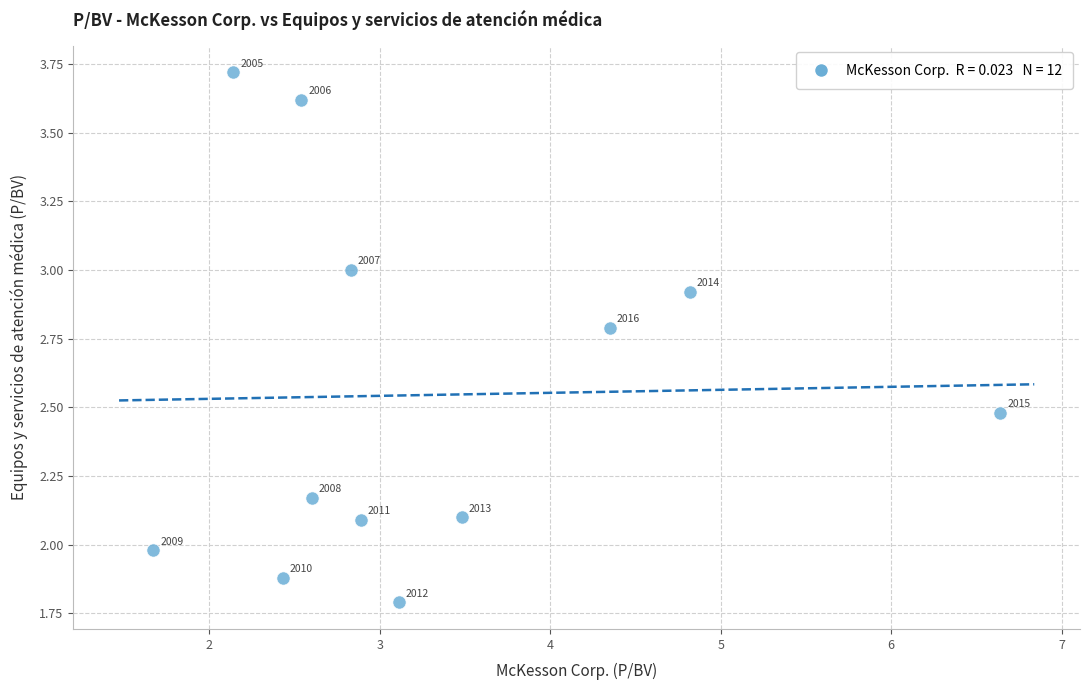

What Y value in the scatter plot is closest to 2?

2.0